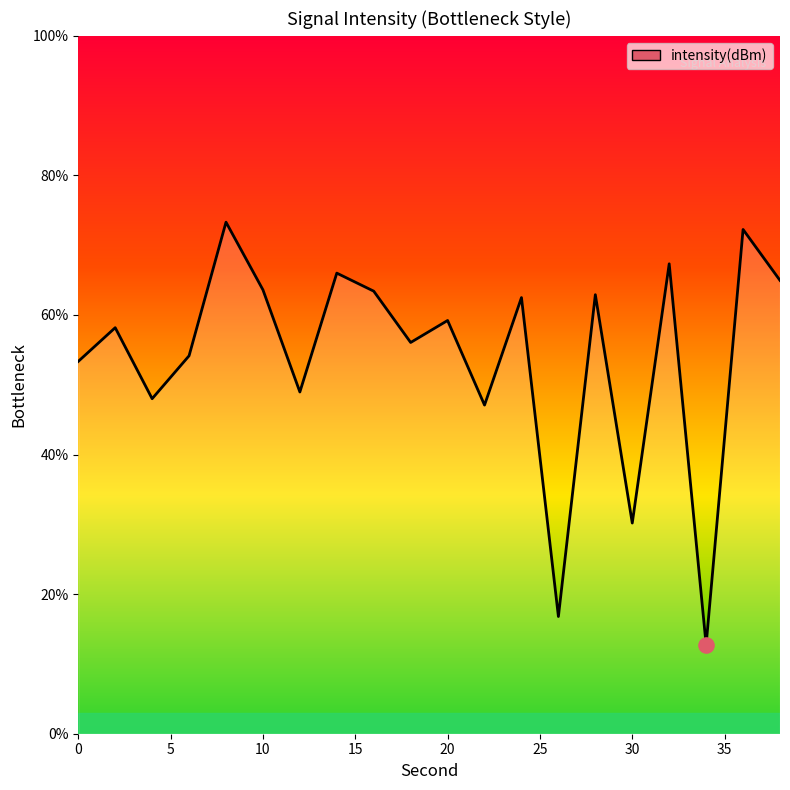

What is the greatest value displayed?

73.3